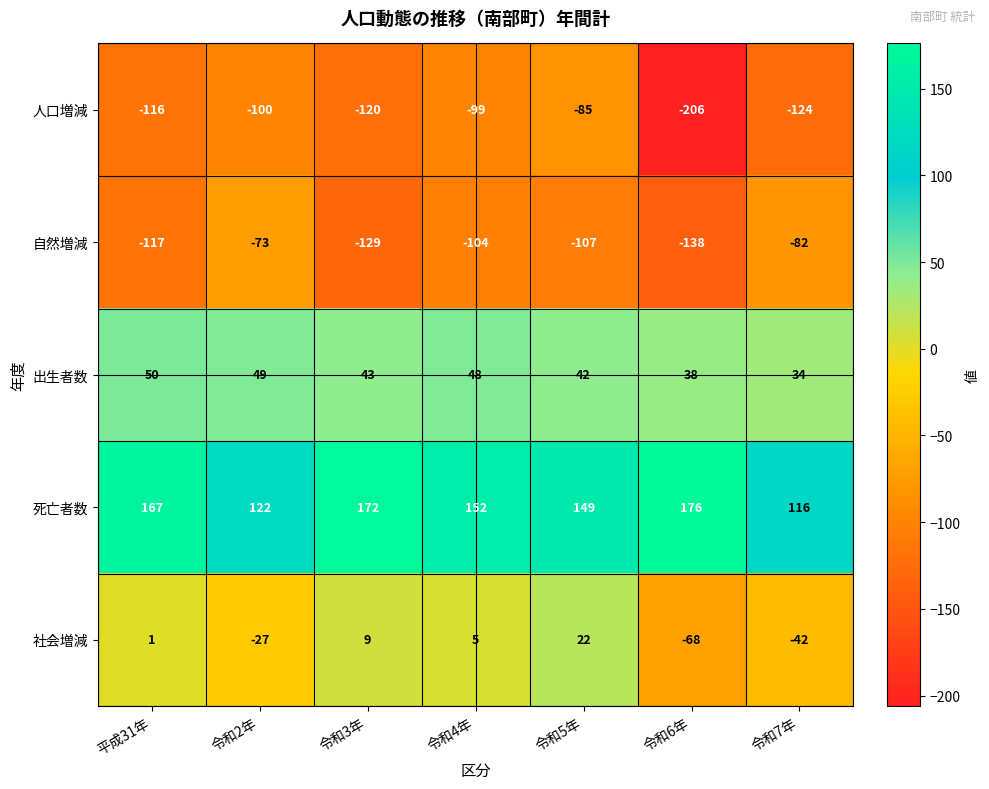

List the labels in order of 社会増減 value, largest first.

令和5年, 令和3年, 令和4年, 平成31年, 令和2年, 令和7年, 令和6年